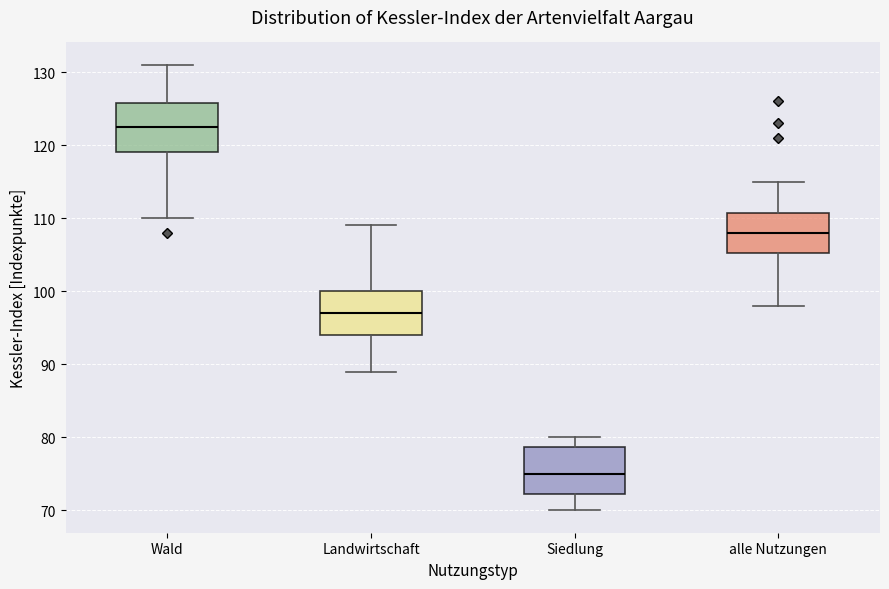

Reading left to right, transcribe this box plot: for each box, give where its median line is, the range the box spans, and where its two whiskers end, as read against the y-axis. The values are not printed on the chart, so give them approximately, as read against the axis.

Wald: median 123, box 119 to 126, whiskers 110 to 131
Landwirtschaft: median 97, box 94 to 100, whiskers 89 to 109
Siedlung: median 75, box 72 to 79, whiskers 70 to 80
alle Nutzungen: median 108, box 105 to 111, whiskers 98 to 115